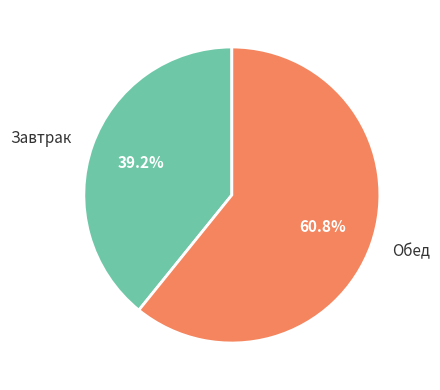

Rank the categories by value from highest to lowest.

Обед, Завтрак